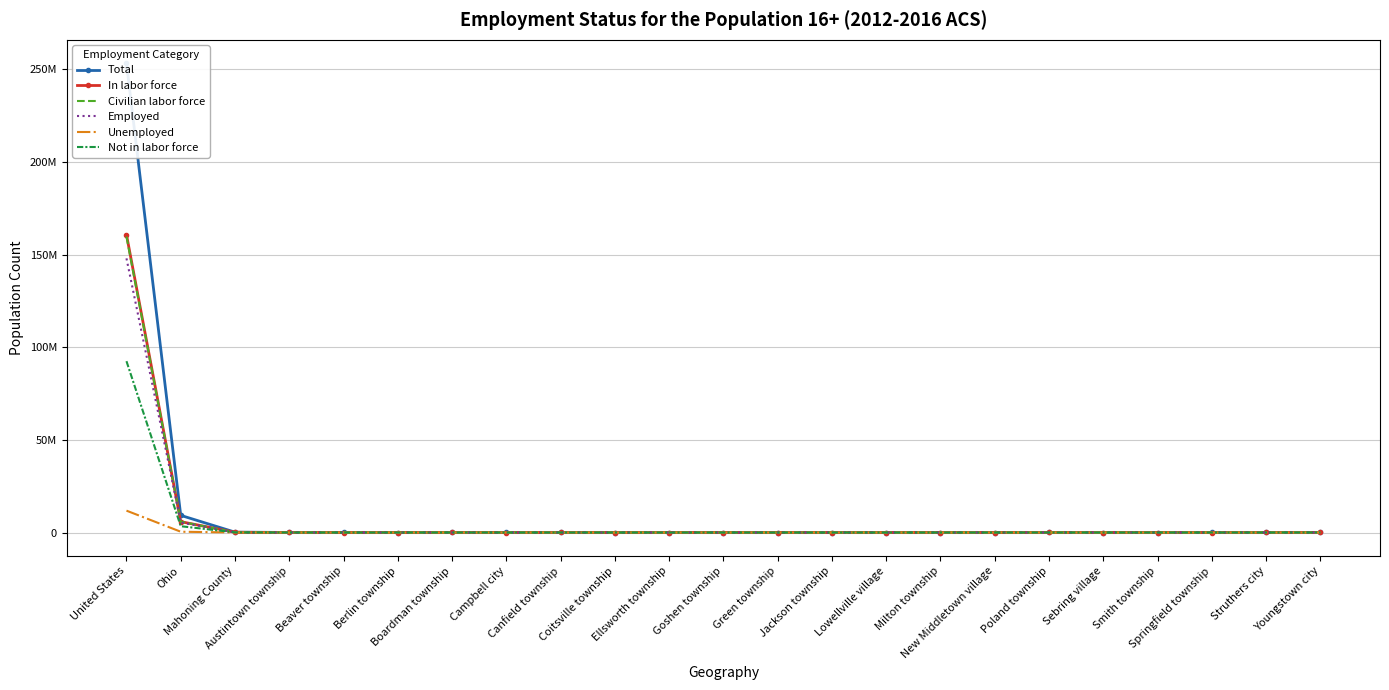

What value does the Not in labor force series have at Sebring village, to the nearest 50?

1750